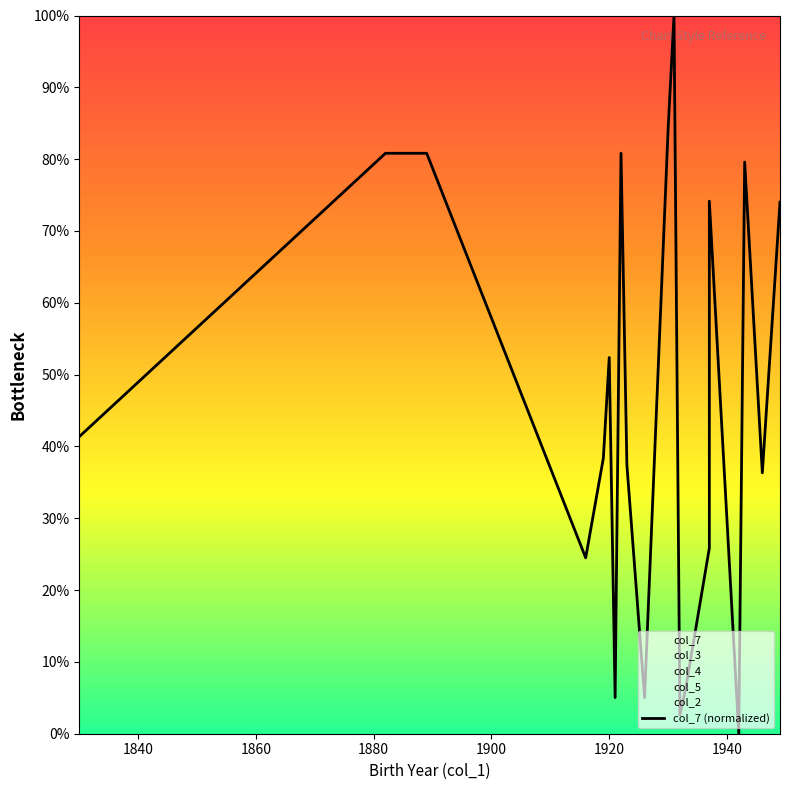

How many values are above zero?

19